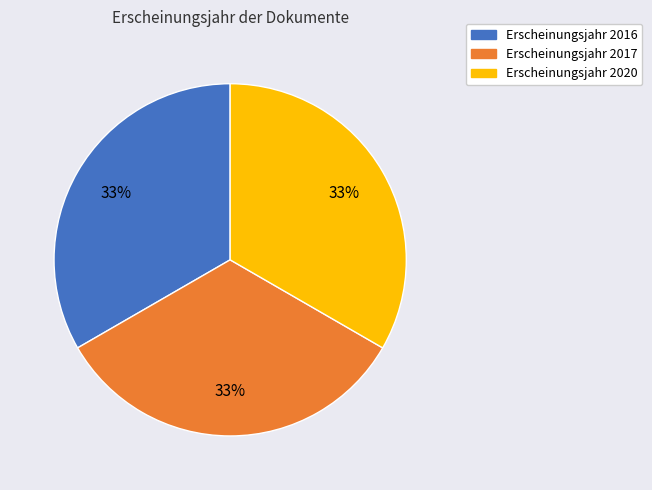

To the nearest percent, what is the average slice percentage?

33%